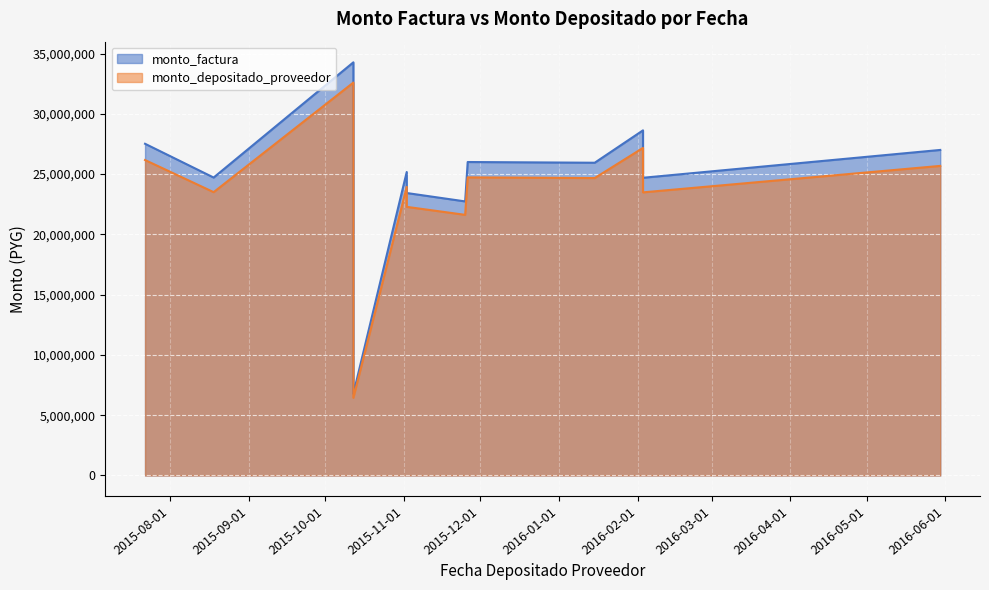

Between 2015-08-18 and 2015-11-02, which is larger?

2015-11-02